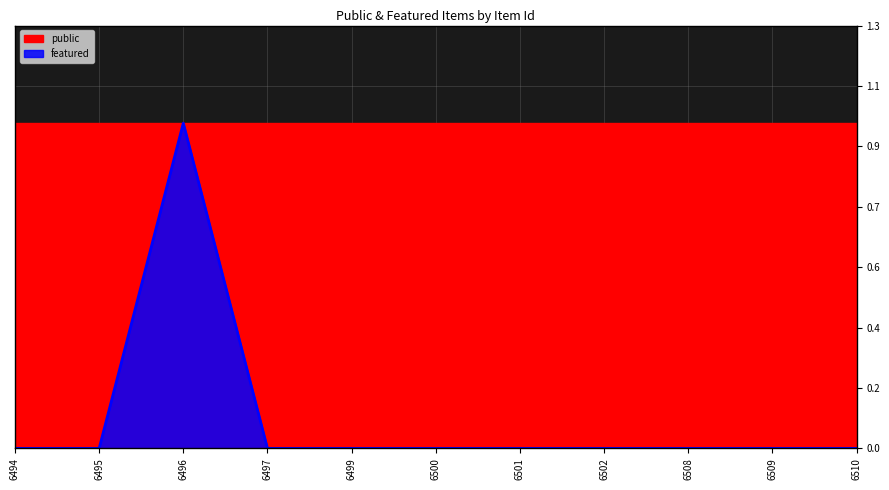

How many values exceed 0?

1